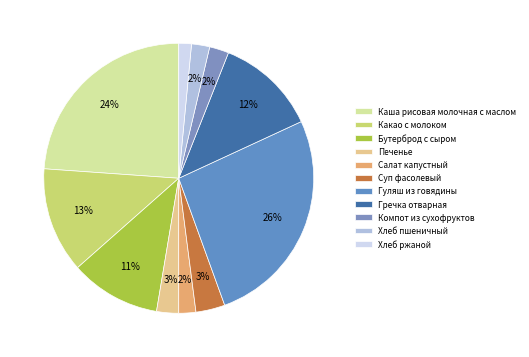

Count the number of slices in the pie.

11